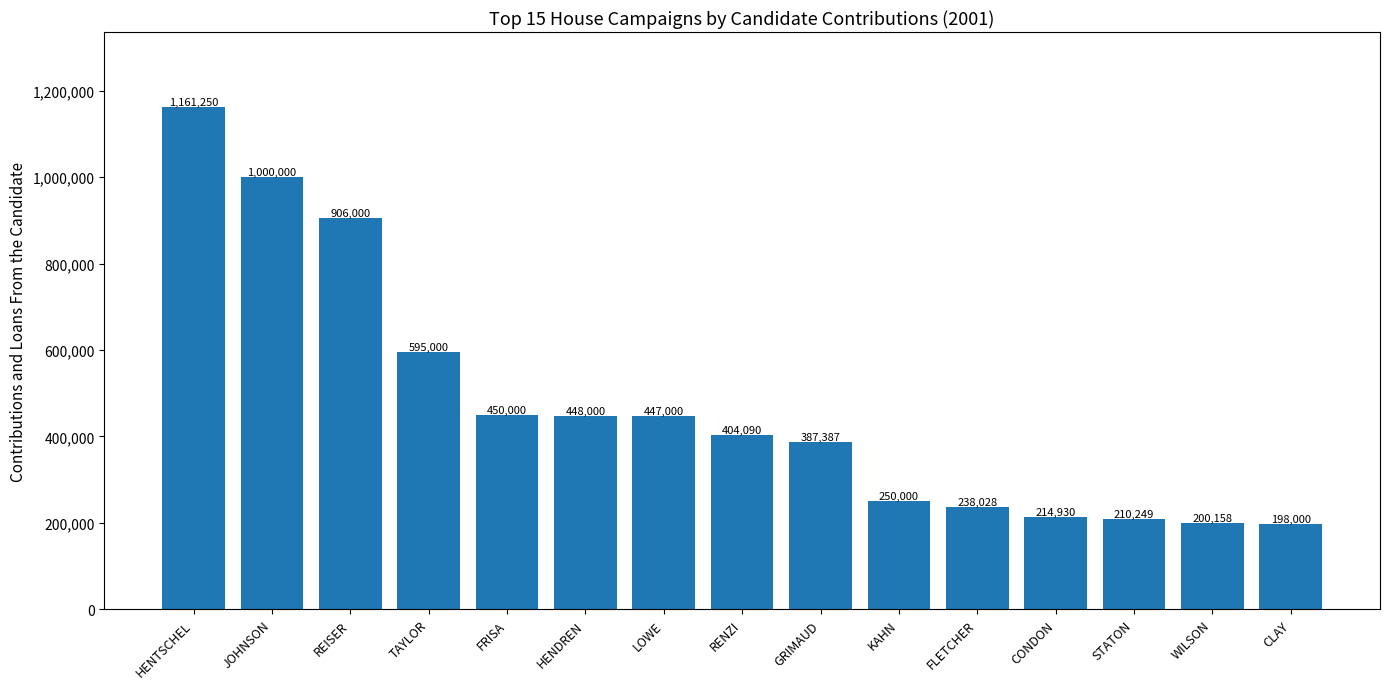

What is the label of the 11th bar from the right?

FRISA